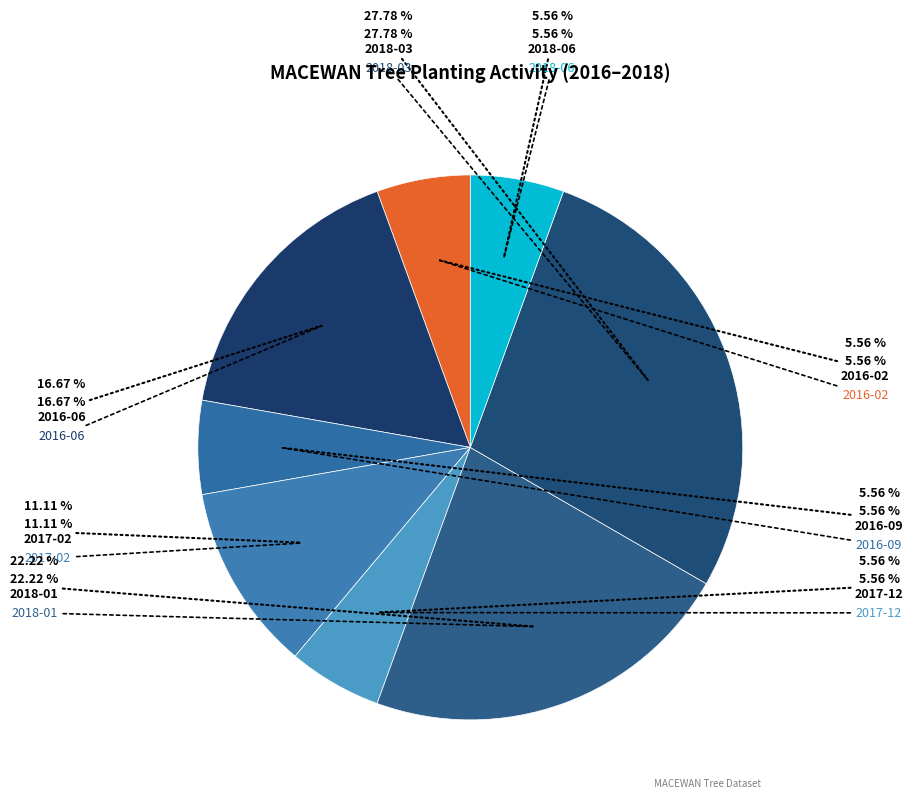

What percentage do 2016-02 and 2016-06 together represent?

22.2%